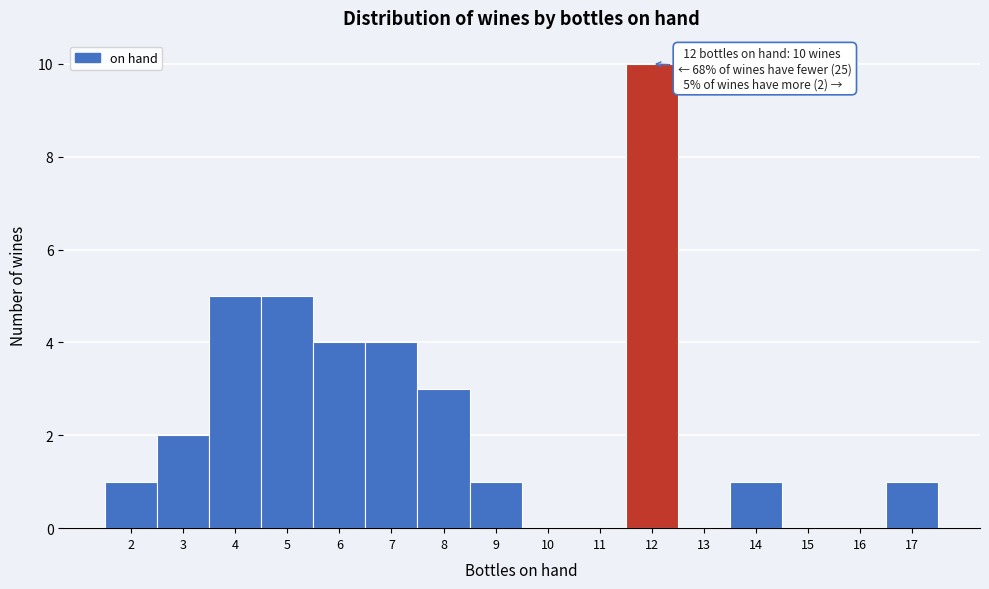

Over which range of the x-axis is the bar tallest?

11.5 to 12.5